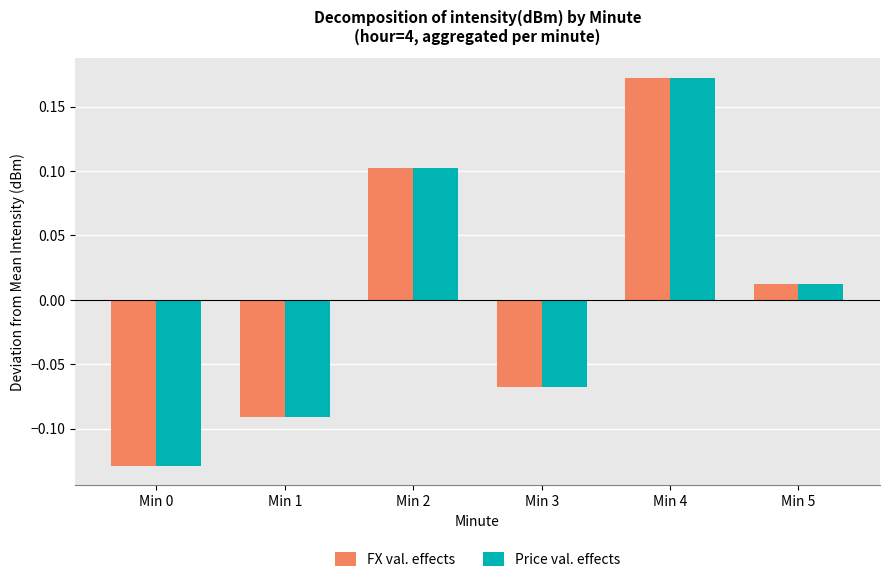

The value of Price val. effects at Min 0 is -0.2. True or false?

False